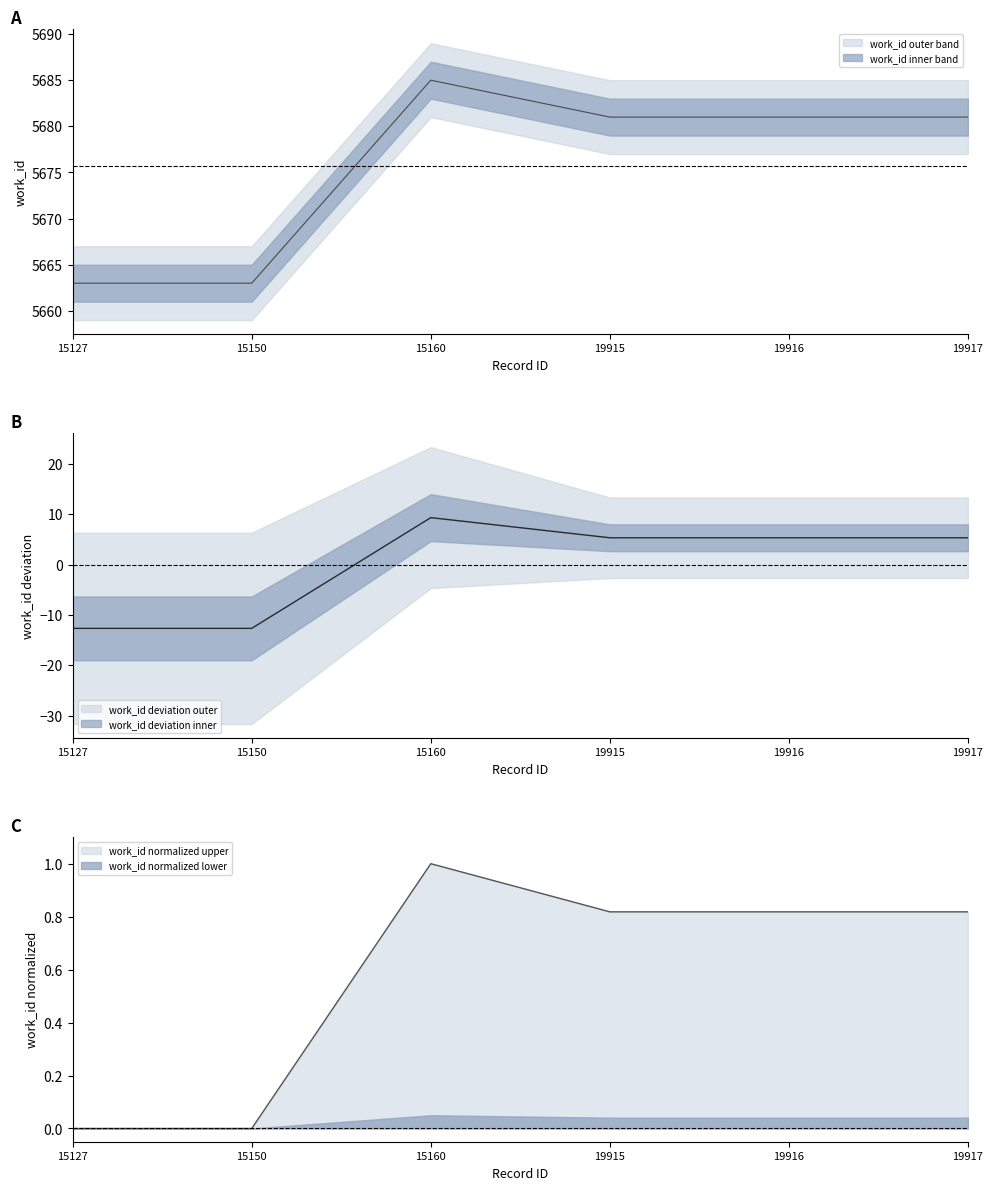

What is the difference between the maximum and second lowest values?

22